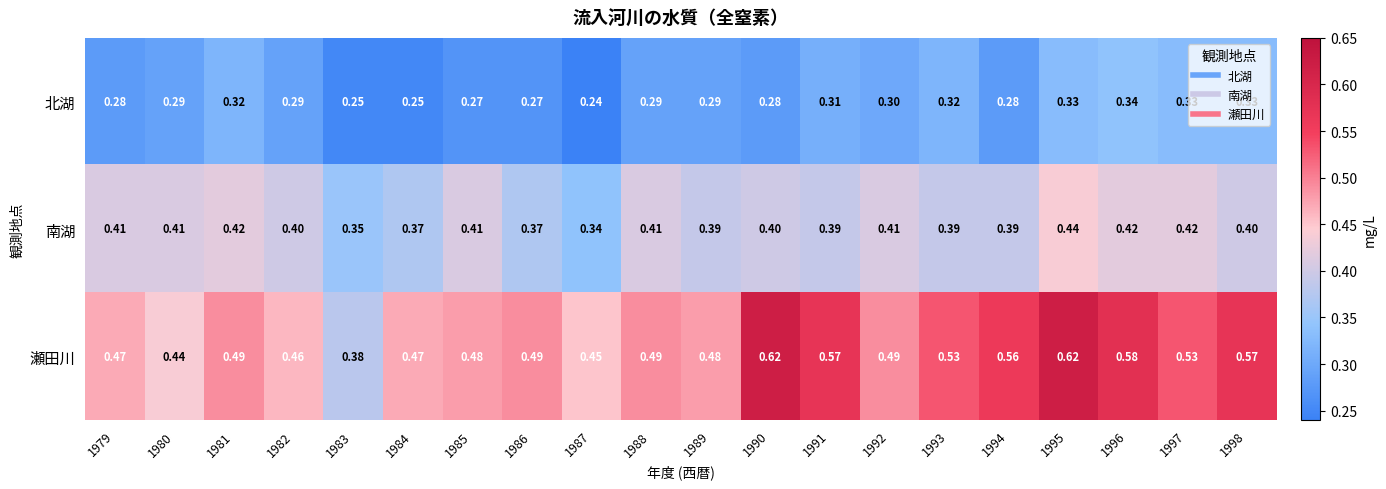

Which series has the largest range (max minus min)?

瀬田川